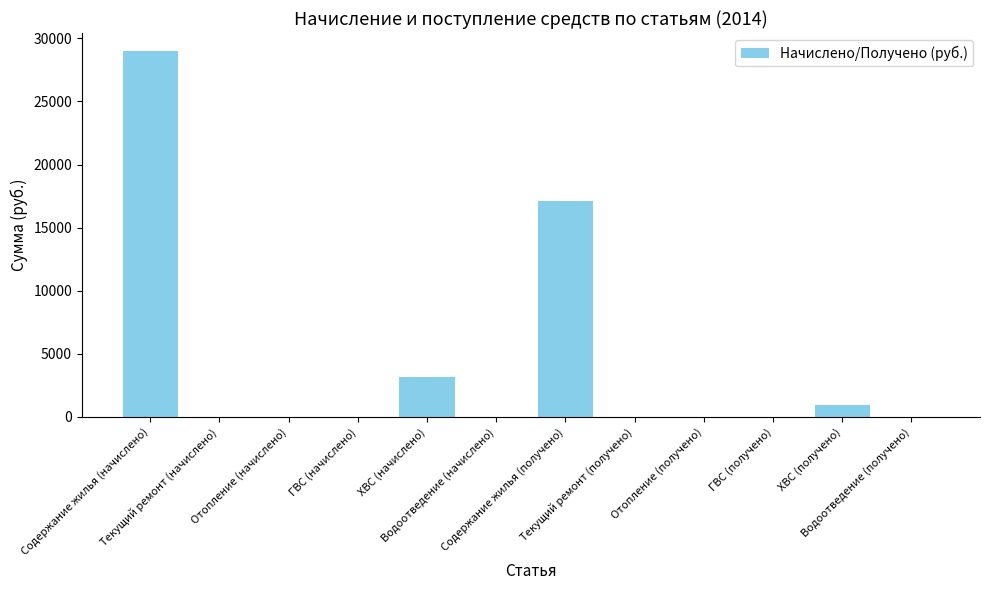

What is the maximum value shown in the chart?

28977.9